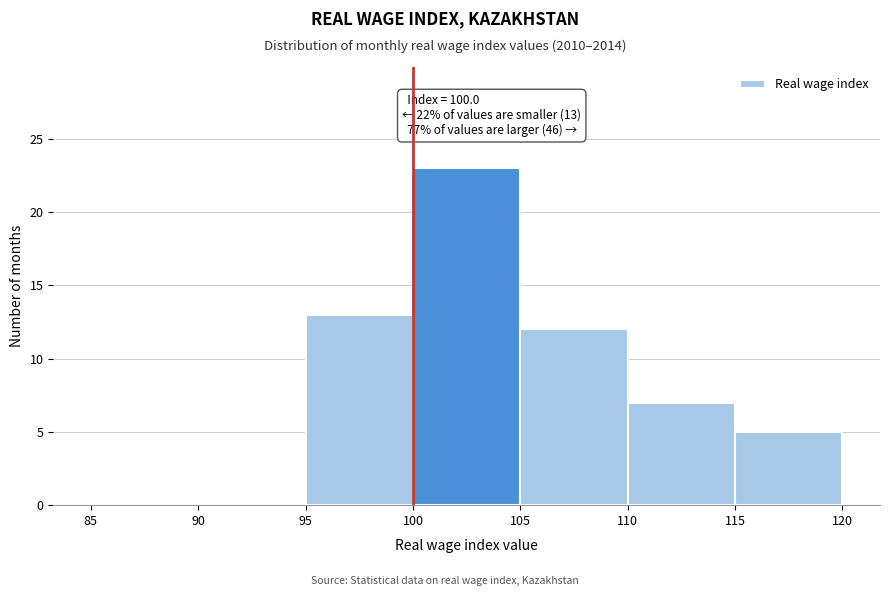

Over which range of the x-axis is the bar tallest?

100 to 105